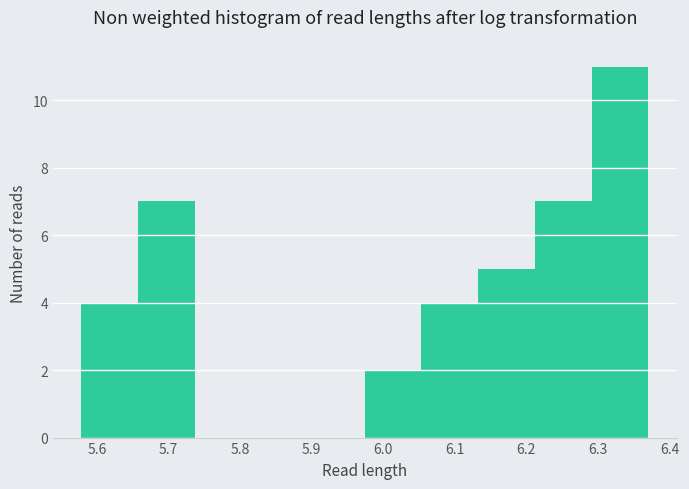

Reading left to right, transcribe this chart: for each bar, give the range it covers on the x-axis and its height. Neither the bar edges nor the heights are printed on the chart, so give them approximately, as read against the axes.

5.58 to 5.66: 4
5.66 to 5.74: 7
5.74 to 5.82: 0
5.82 to 5.90: 0
5.90 to 5.97: 0
5.97 to 6.05: 2
6.05 to 6.13: 4
6.13 to 6.21: 5
6.21 to 6.29: 7
6.29 to 6.37: 11